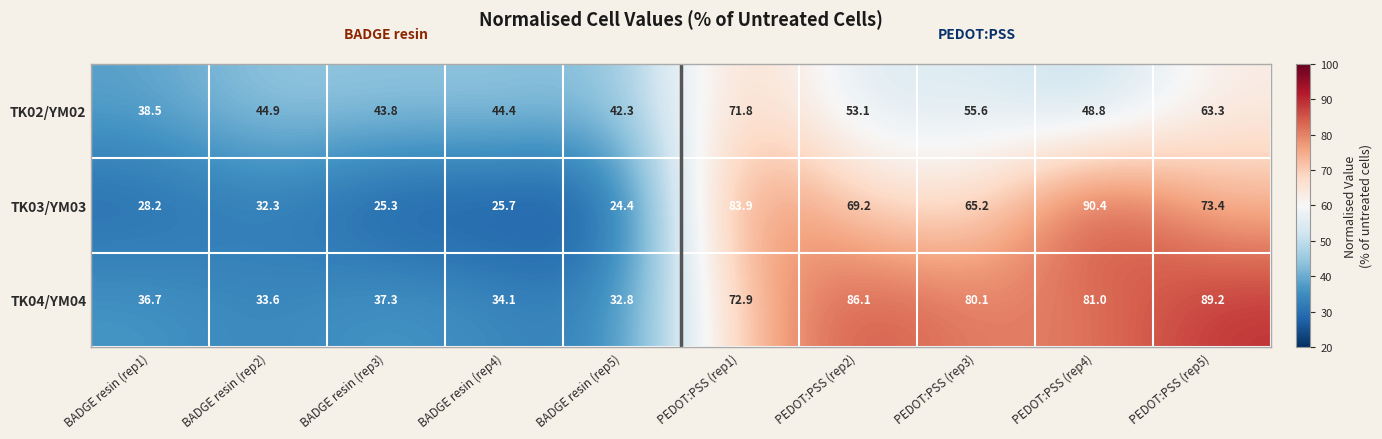

At which label does TK04/YM04 reach its peak?

PEDOT:PSS (rep5)